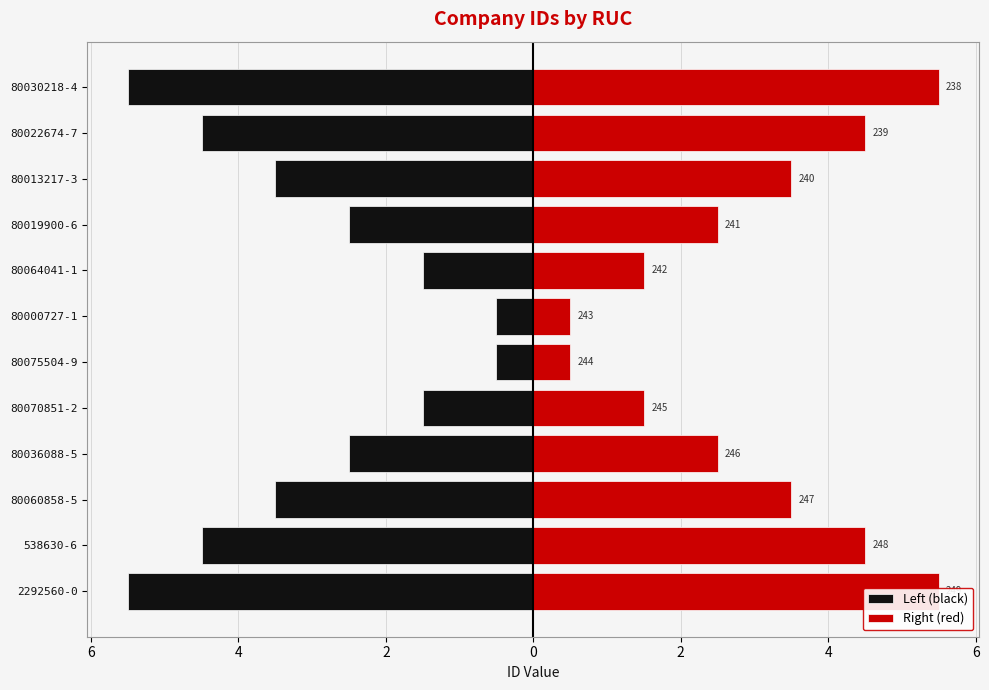

True or false: Right (red) has a value of 0.6 at 80064041-1.

False